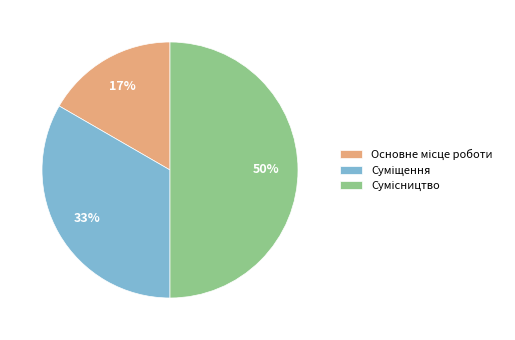

To the nearest percent, what is the average slice percentage?

33%